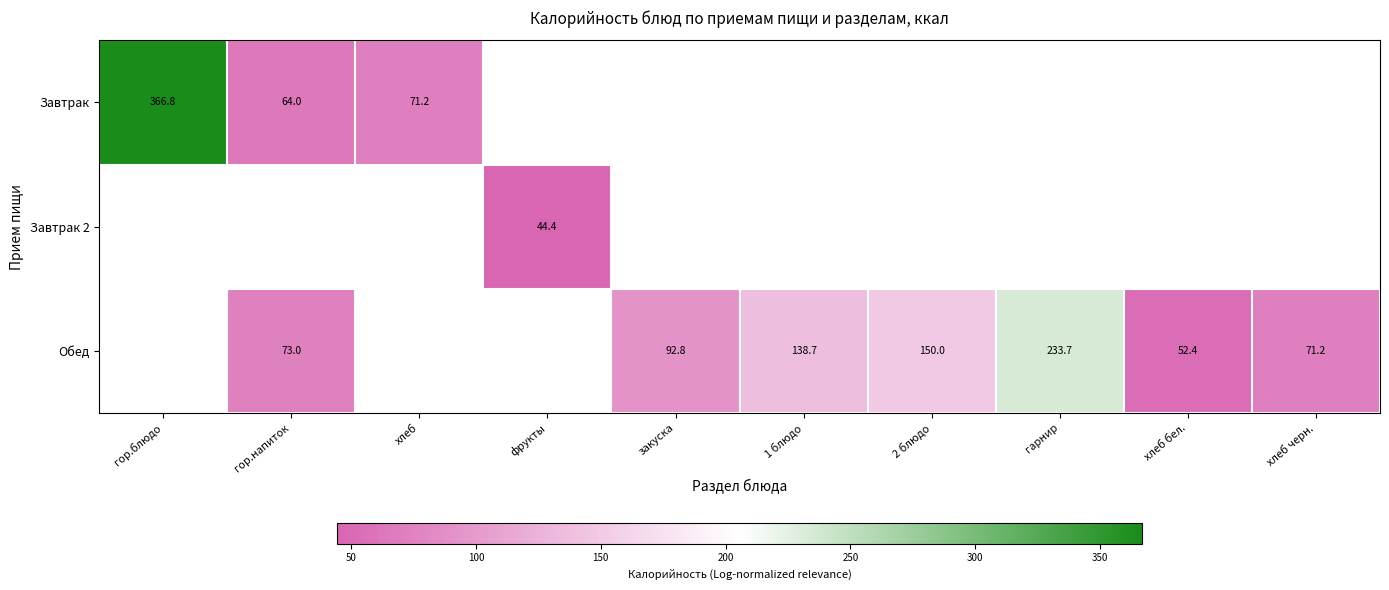

The value of Обед at 1 блюдо is 64.8. True or false?

False